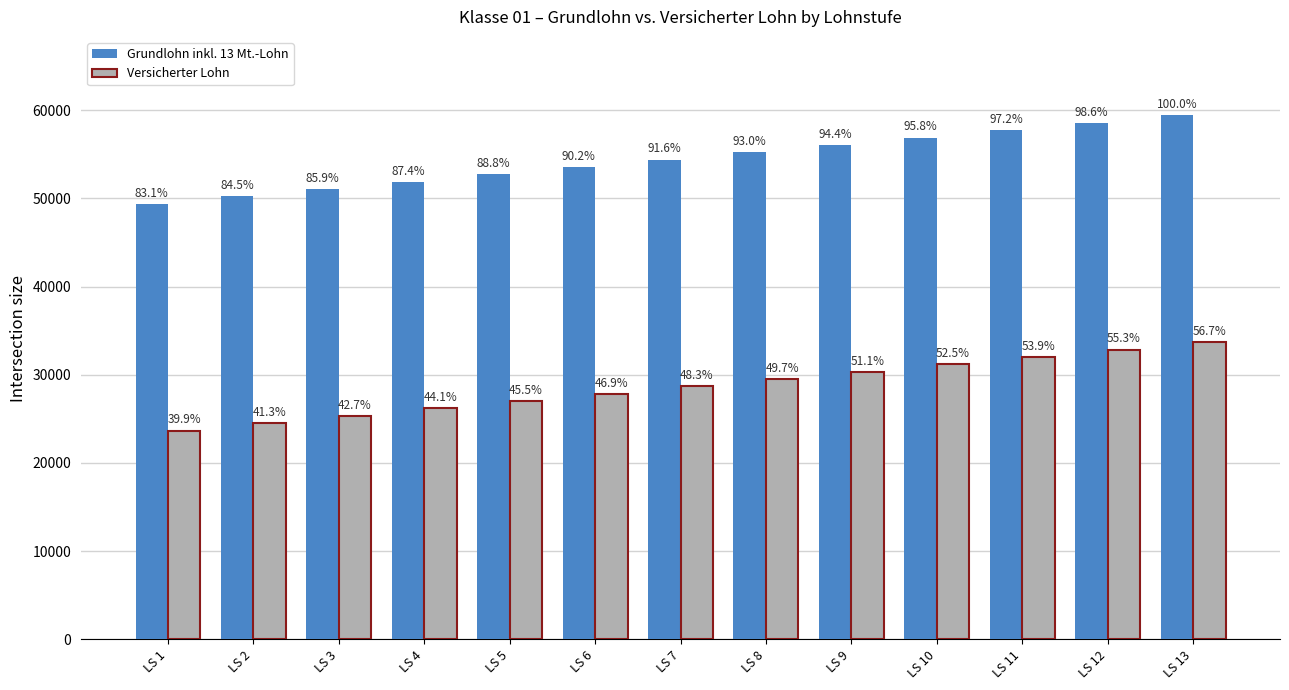

What are all the series names shown in the legend?

Grundlohn inkl. 13 Mt.-Lohn, Versicherter Lohn